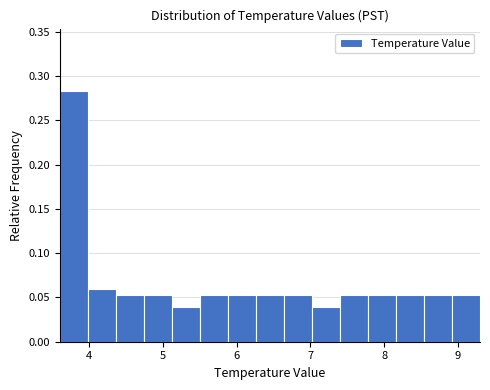

Around what value on the x-axis is the tallest bar? Give the approximate position of its centre, as read against the axis.

3.8